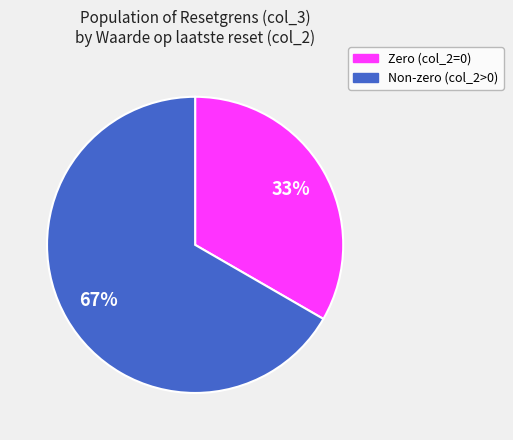

Is there any slice that represents more than half of the pie?

Yes